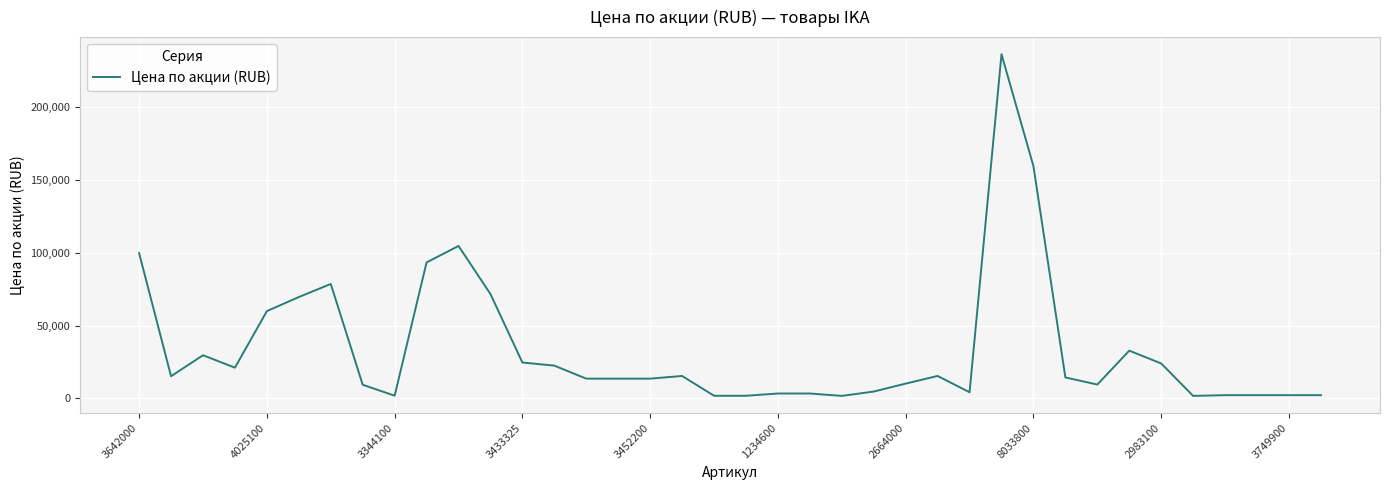

What is the difference between the maximum and minimum values?

234867.2